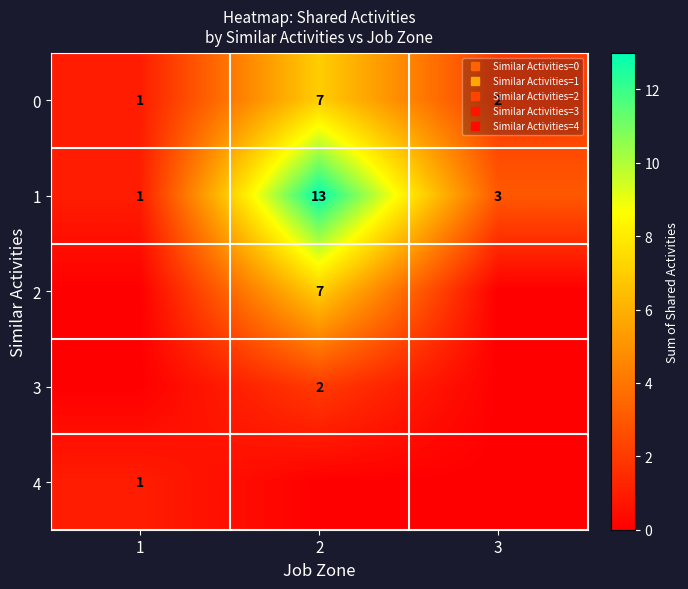

The value of 2 at 2 is 1. True or false?

False